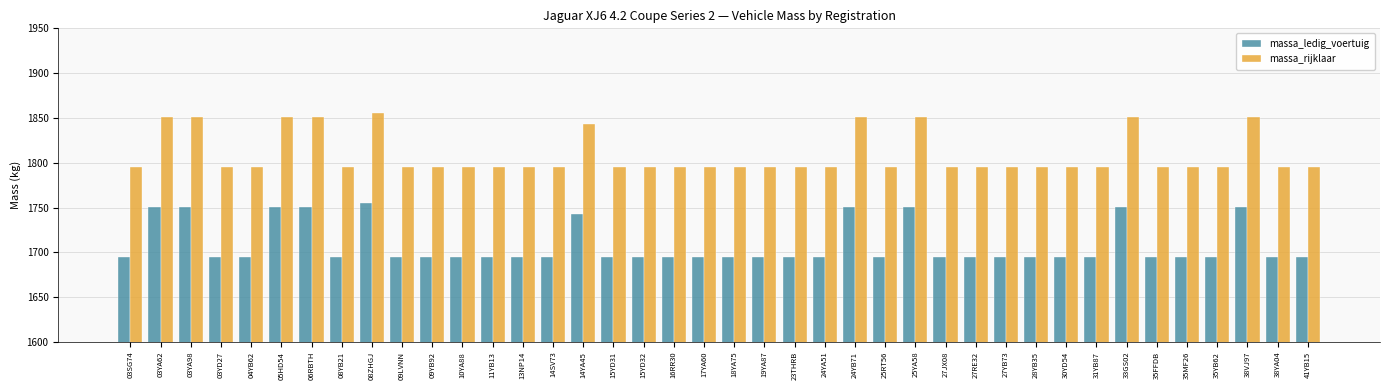

Which category has the highest value across all series?

08ZHGJ